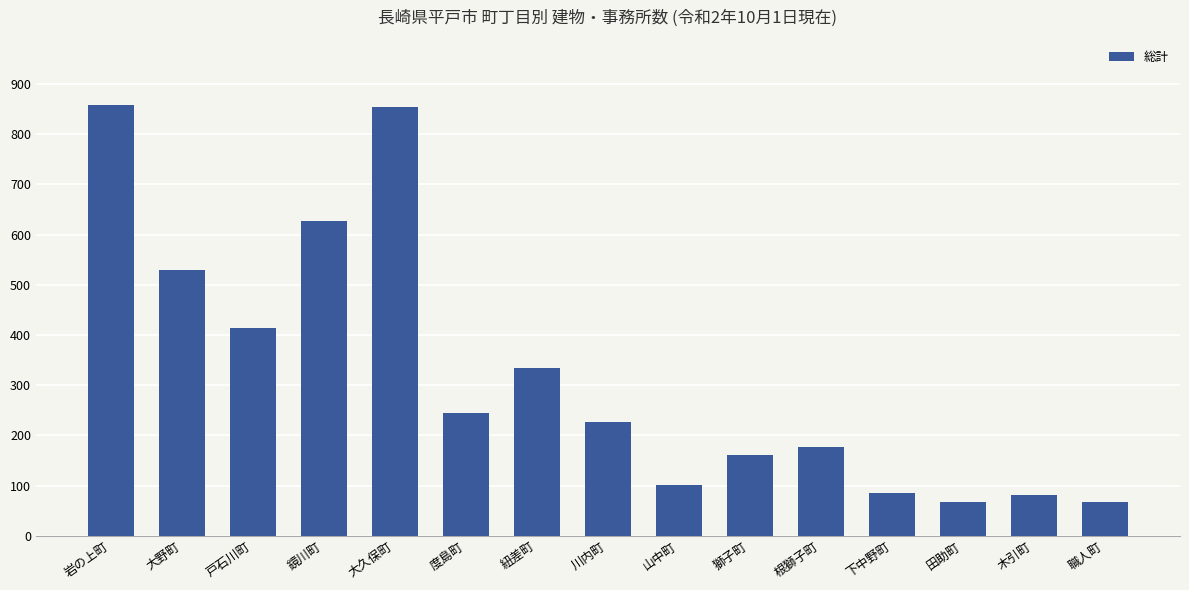

The chart shows a value of 81 at 木引町. True or false?

True